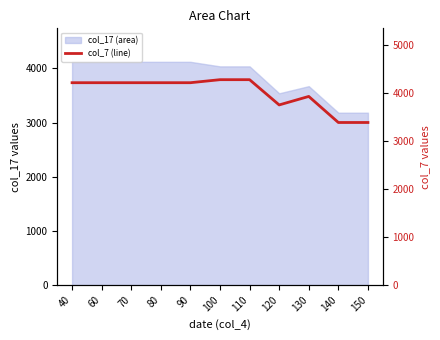

At which label is the value closest to 3833?

120